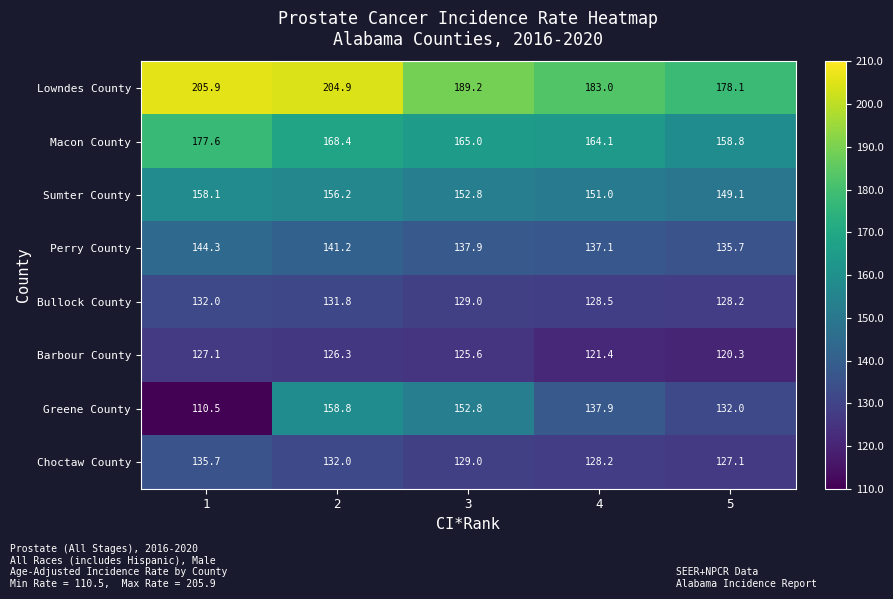

Which series has the largest total across all categories?

Lowndes County